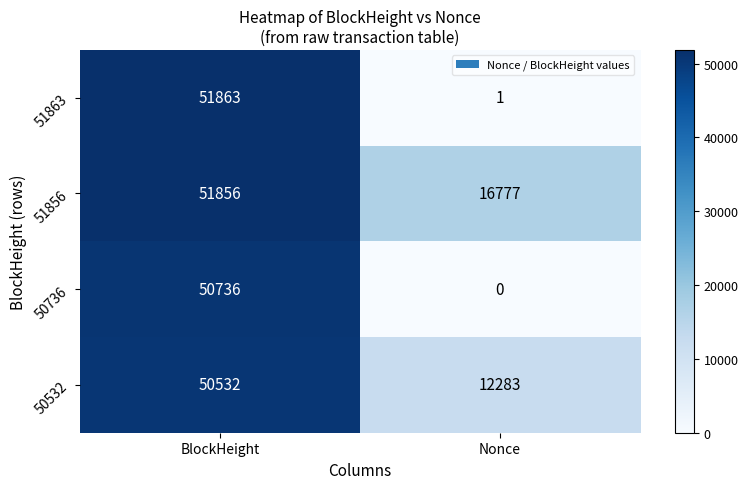

Which series has the largest total across all categories?

51856